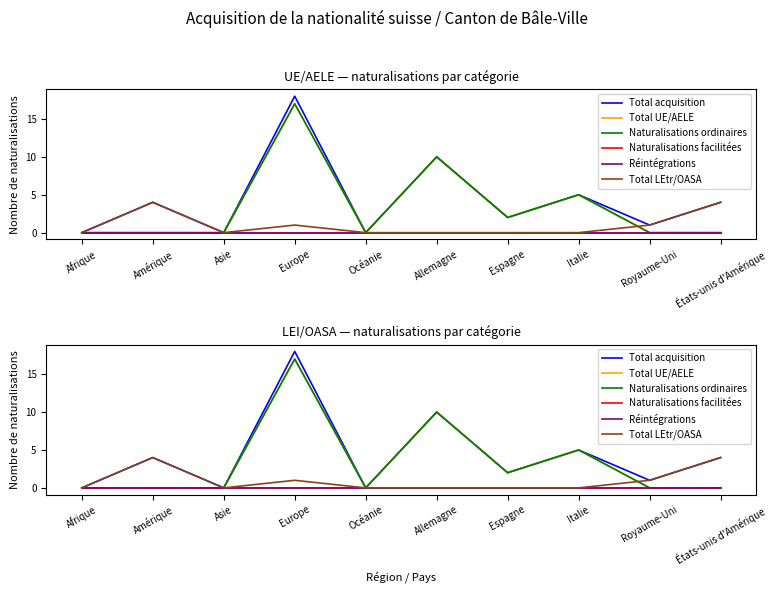

How many values in the Total UE/AELE series exceed 0?

4